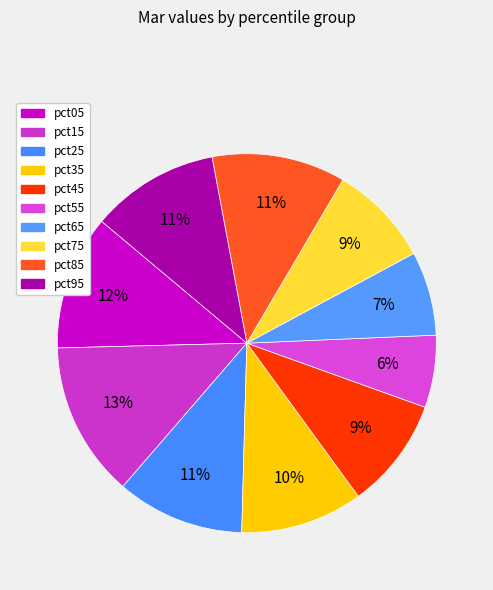

How many segments does this pie chart have?

10